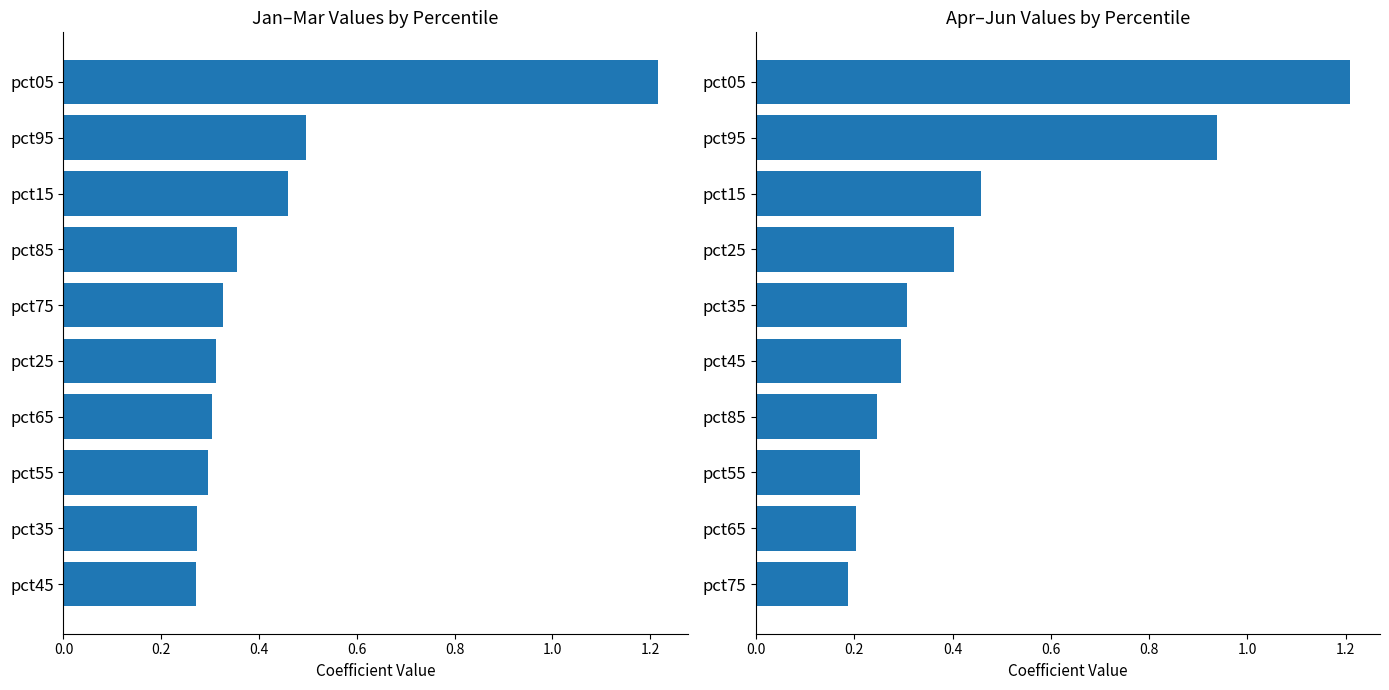

What is the lowest value of the Apr-Jun avg series?

0.2